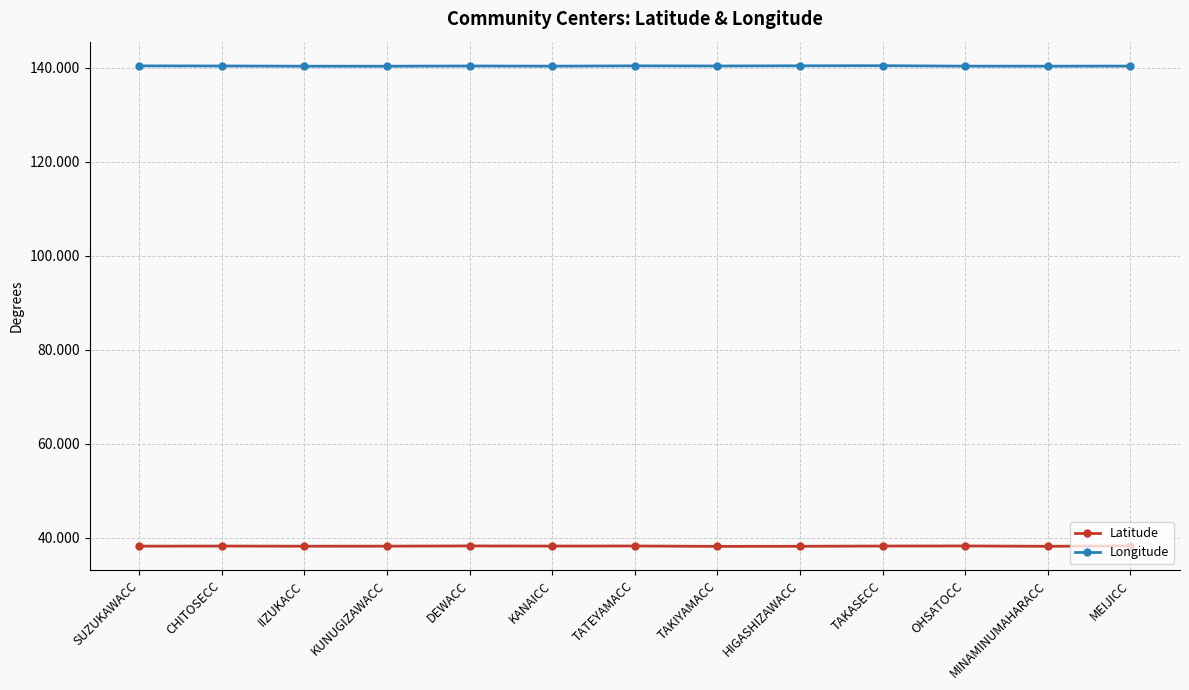

The value of Longitude at TAKASECC is 243.4. True or false?

False